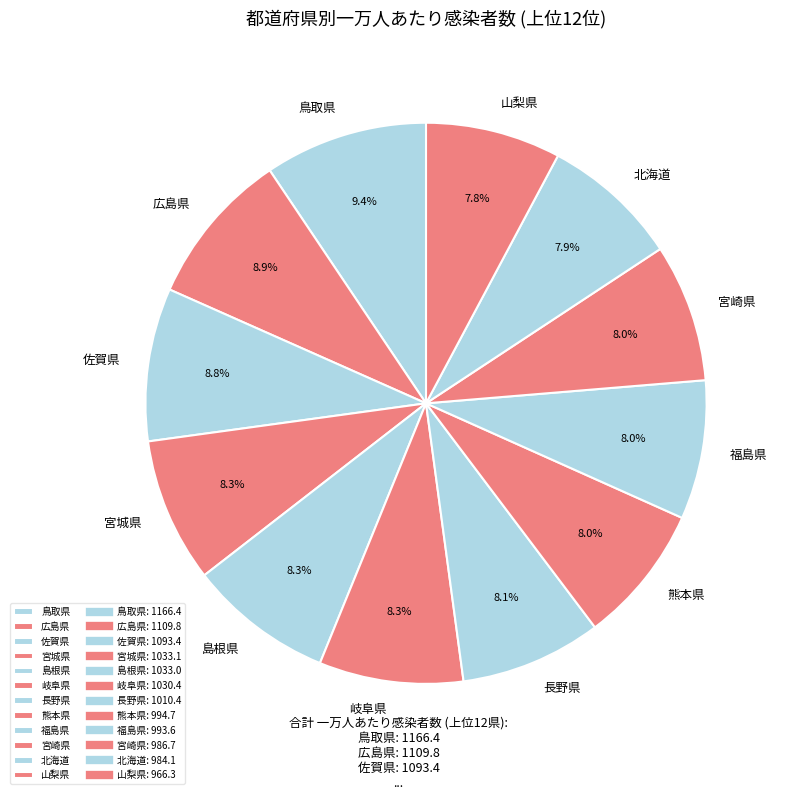

How many slices are in this pie chart?

12